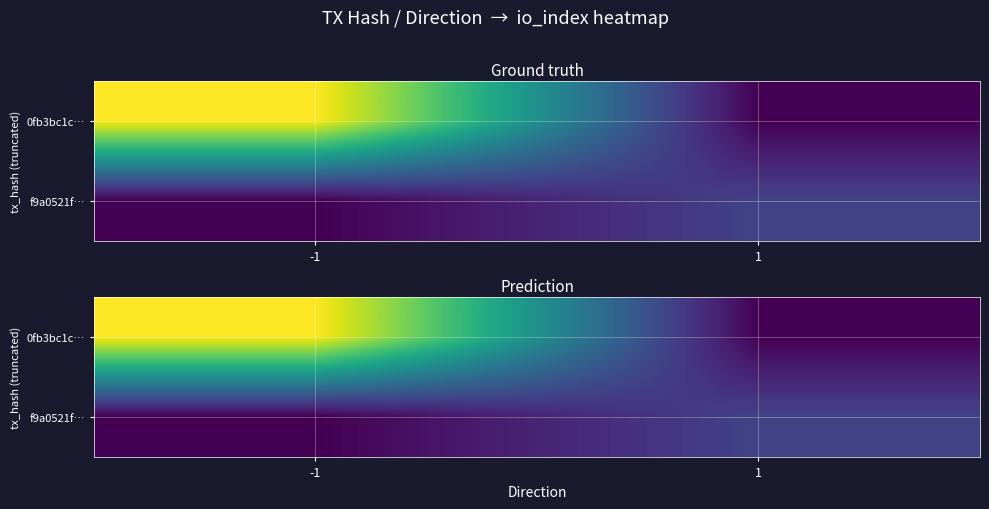

What is the difference between the 0fb3bc1c… values at -1 and 1?

106